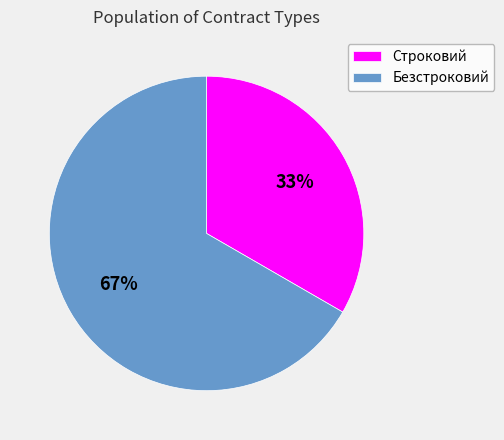

Rank the categories by value from lowest to highest.

Строковий, Безстроковий